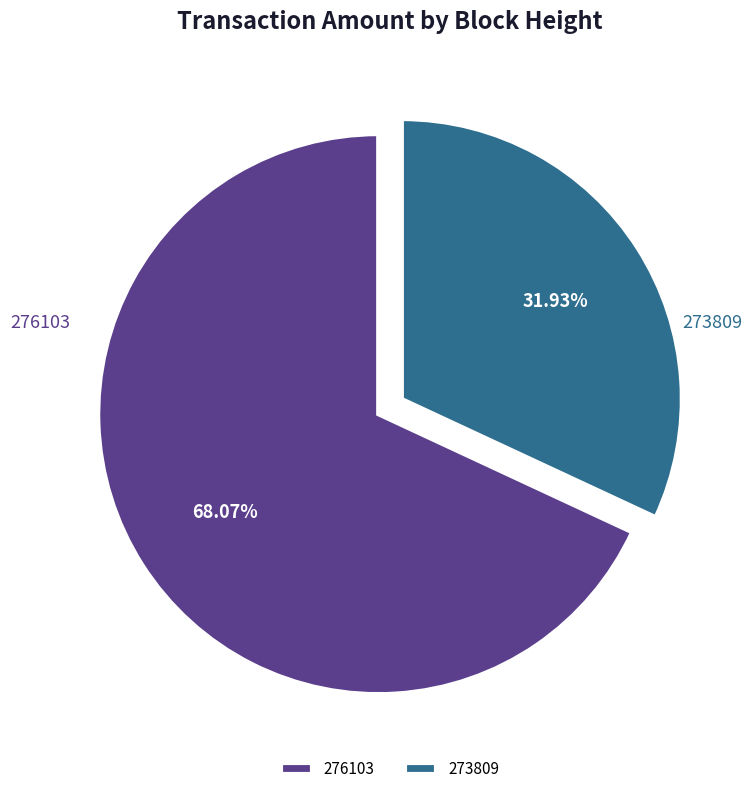

Which has a higher value, 273809 or 276103?

276103